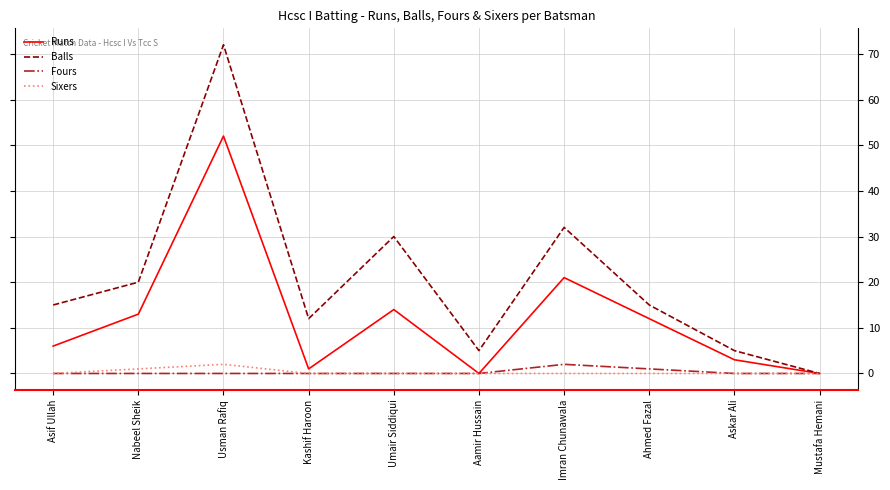

What is the greatest value displayed?

72